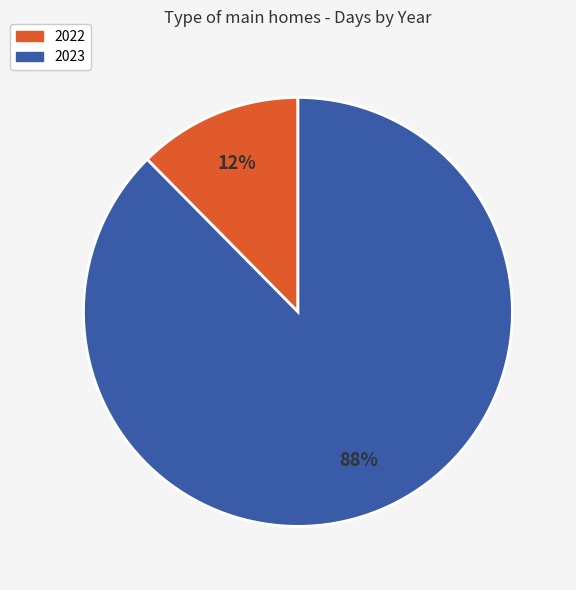

True or false: 2022 accounts for 25% of the total.

False